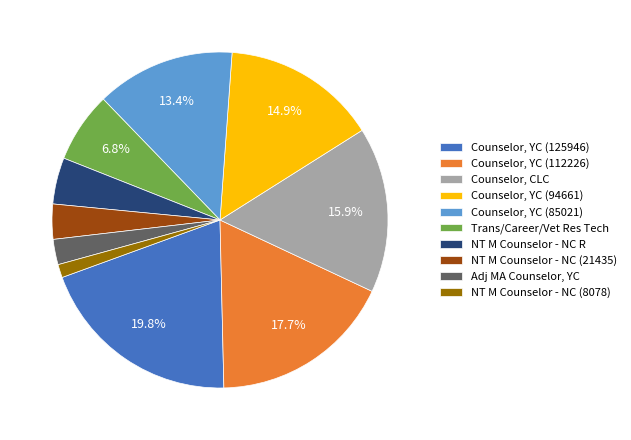

Is NT M Counselor - NC (8078) the majority of the pie?

No